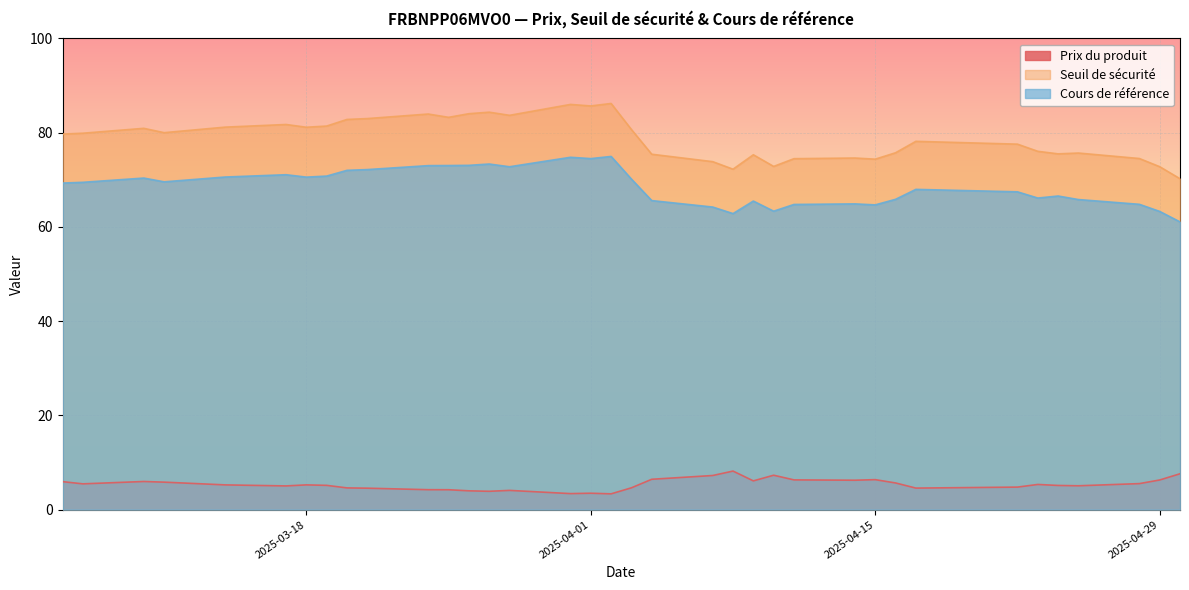

Read the Cours de référence value at 2025-04-02.

75.0